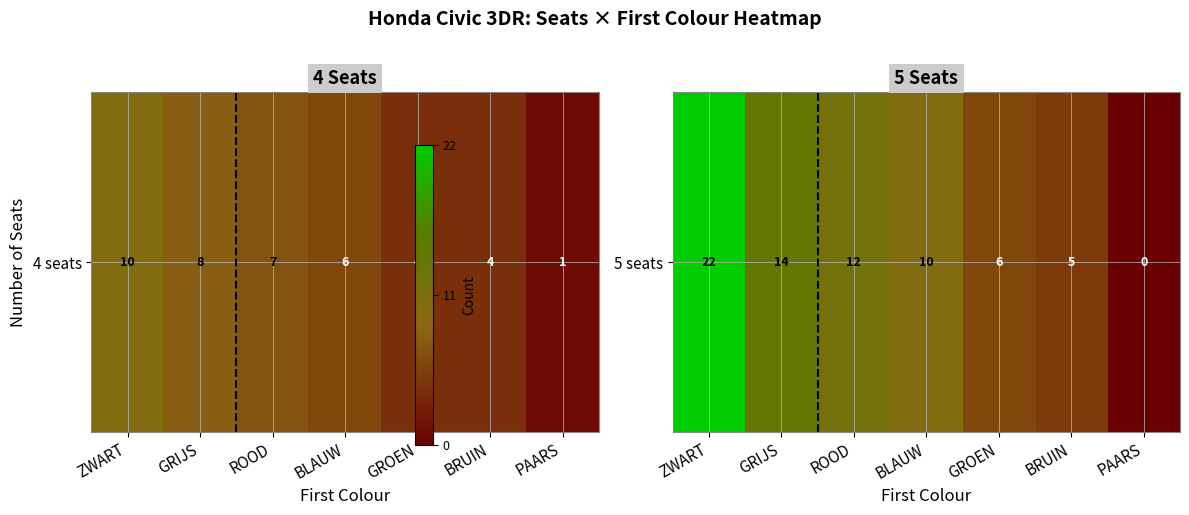

Where does the data first go above 10?

ZWART